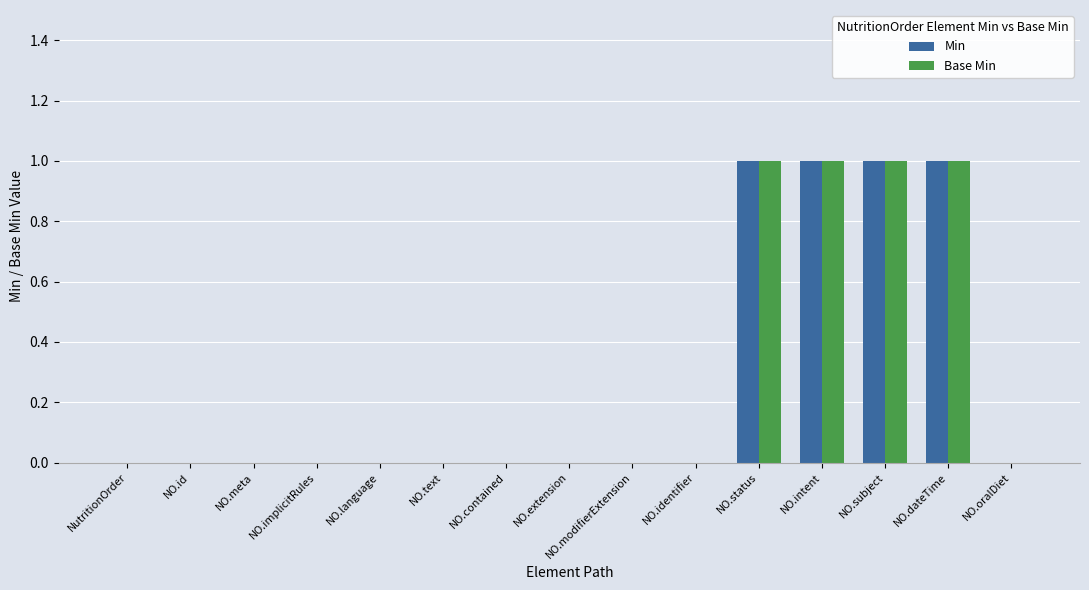

How many series are shown in this chart?

2